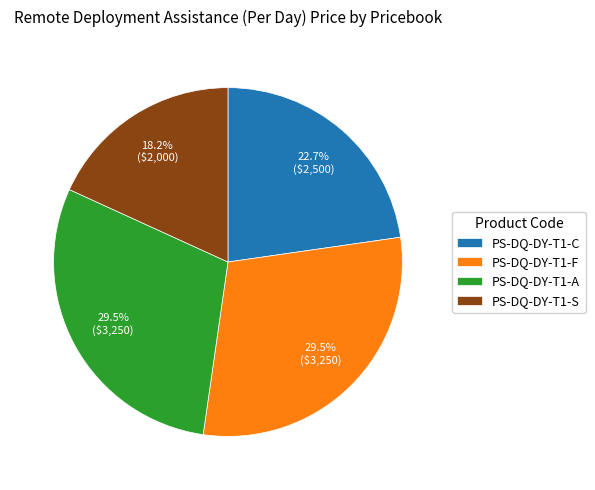

True or false: PS-DQ-DY-T1-C accounts for 11% of the total.

False